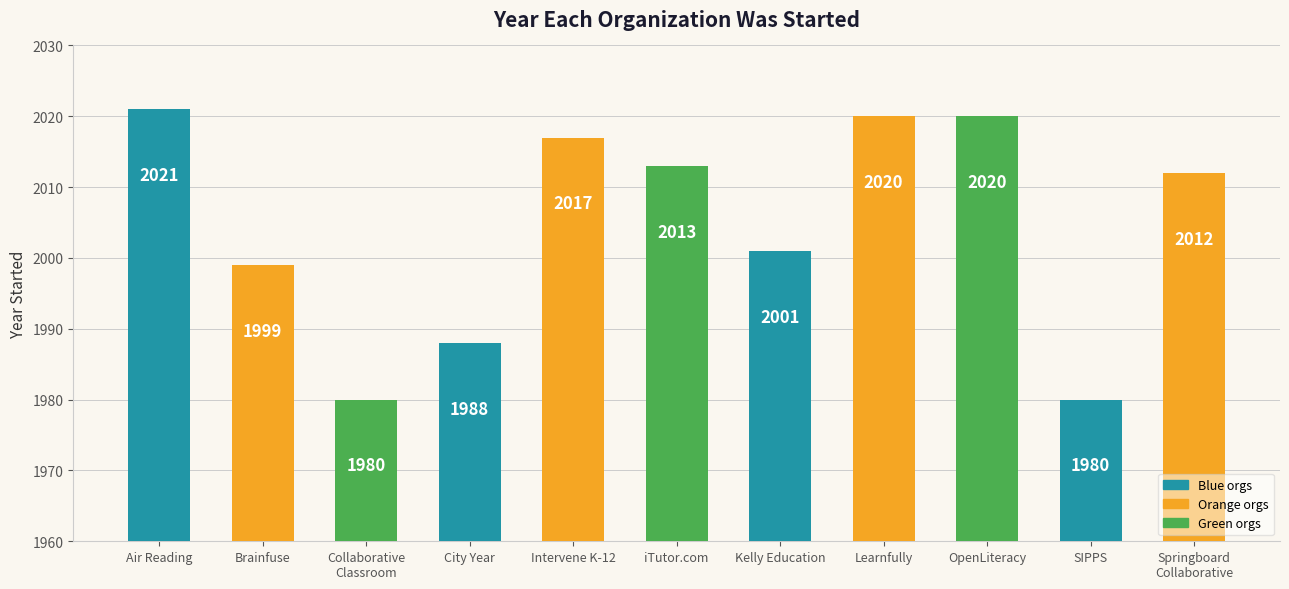

True or false: the data shows 608 at Learnfully.

False